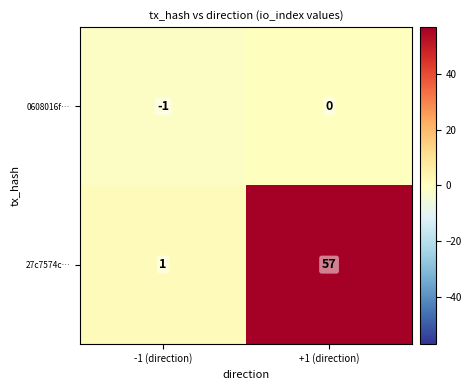

Which label corresponds to the smallest value in the chart?

-1 (direction)